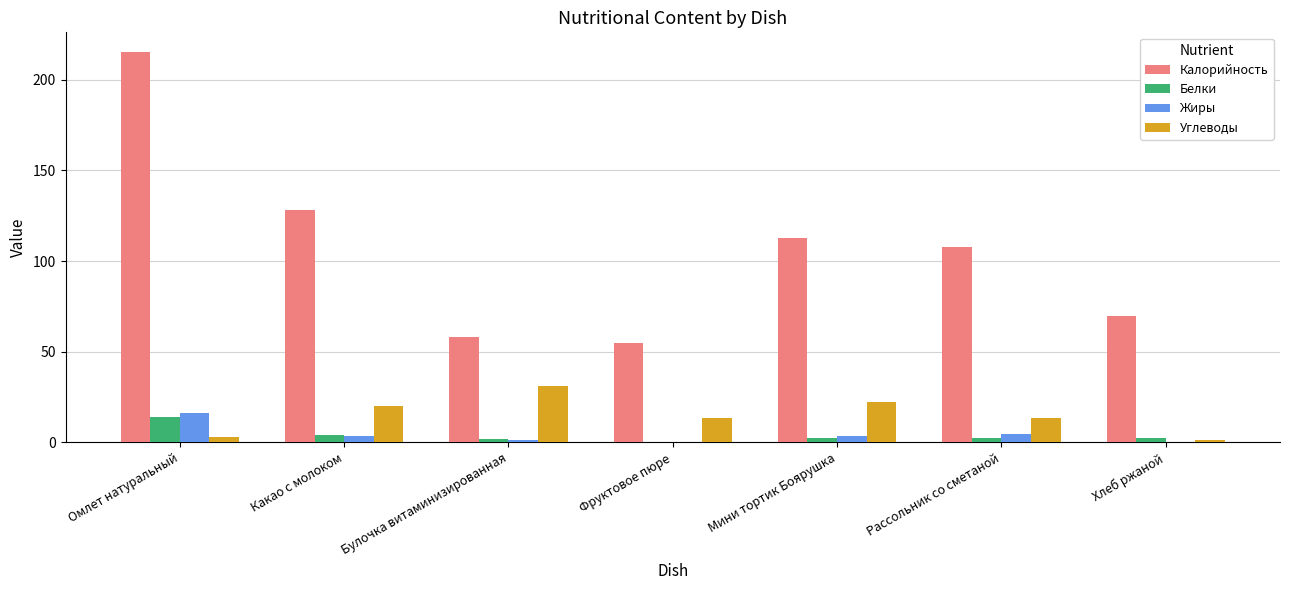

What is the approximate value of Калорийность at Омлет натуральный?

215.4